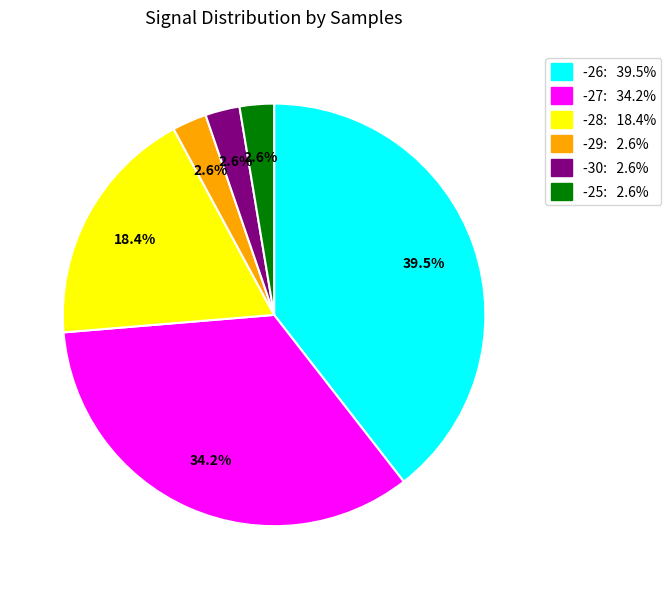

Does any single category account for the majority?

No